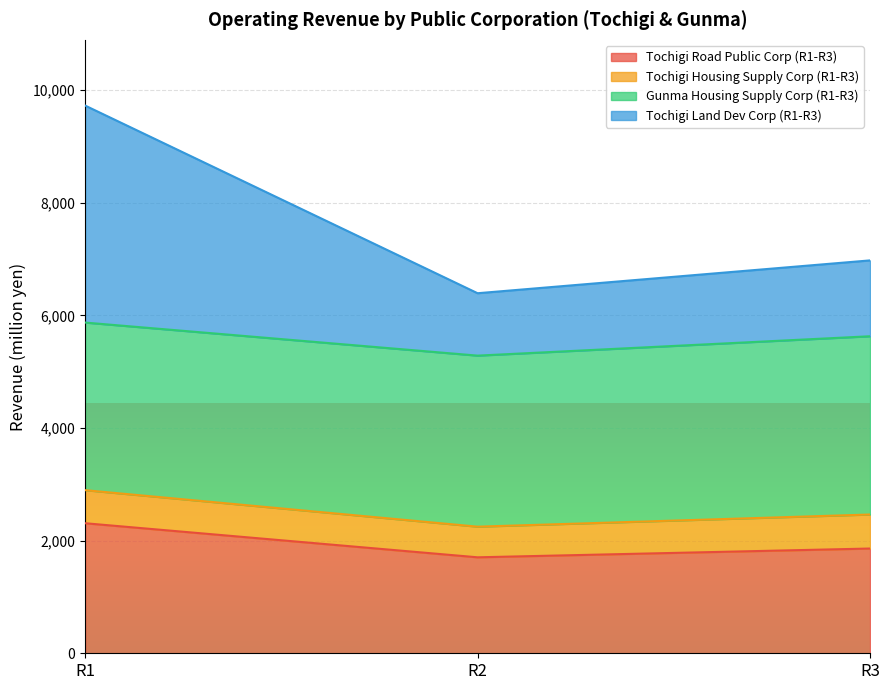

Where does the Tochigi Land Dev Corp (R1-R3) series first go above 6976?

R1